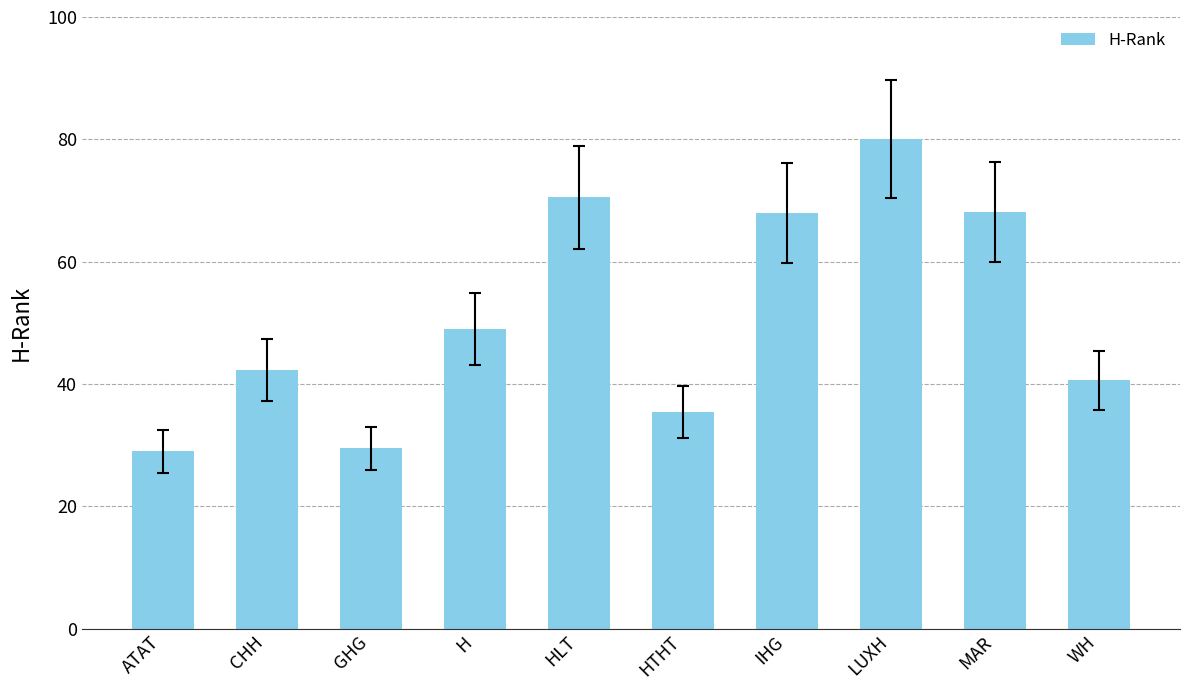

Is it true that the value at H is 24.3?

False